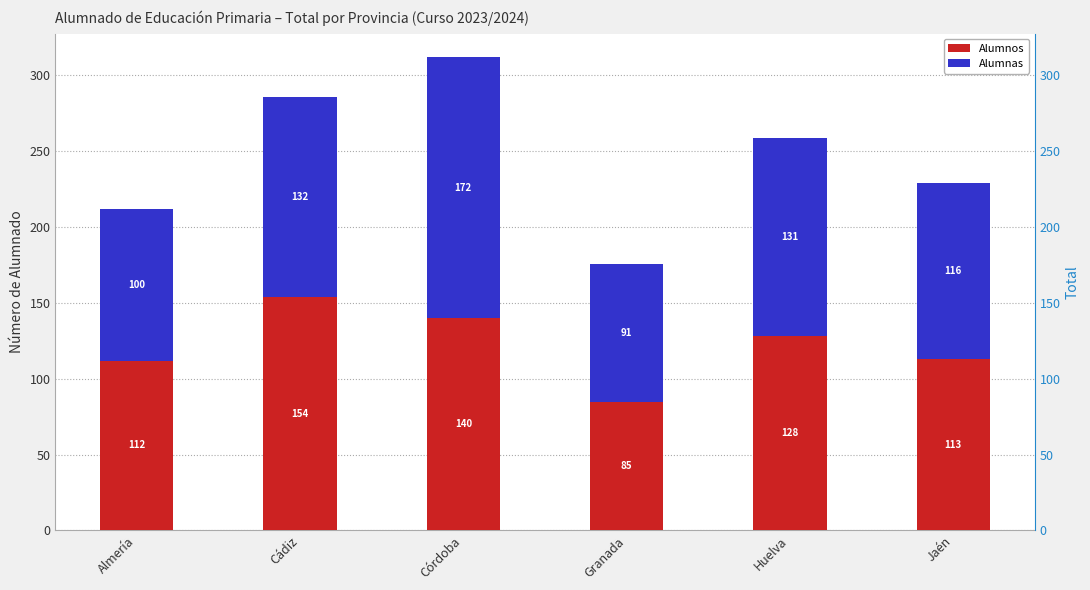

Is the value of Alumnas at Granada greater than the value of Alumnos at Córdoba?

No